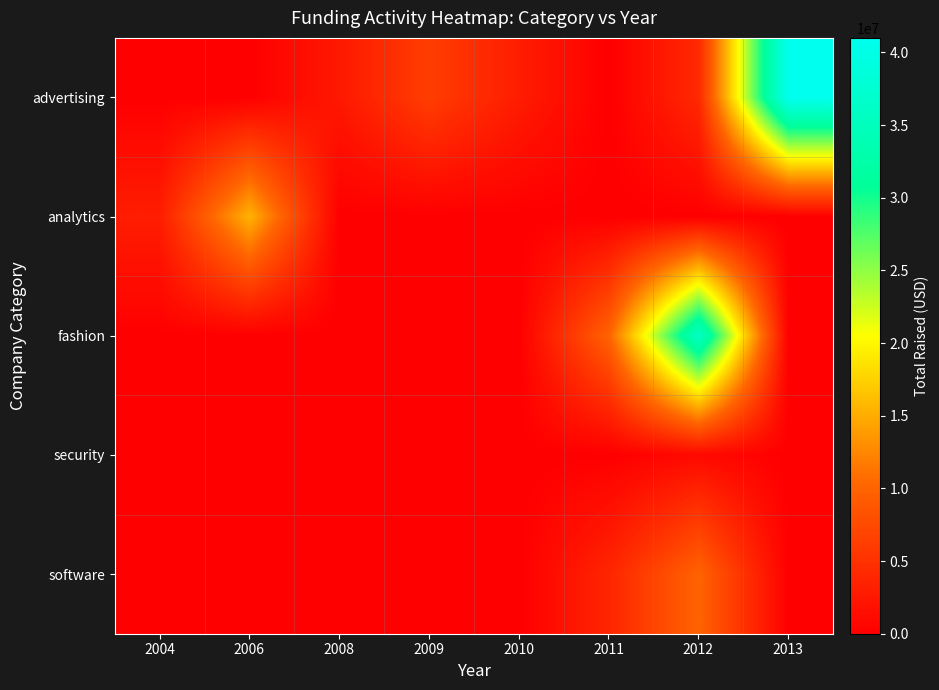

What is the spread (max minus min) of values at 2006?

15500000